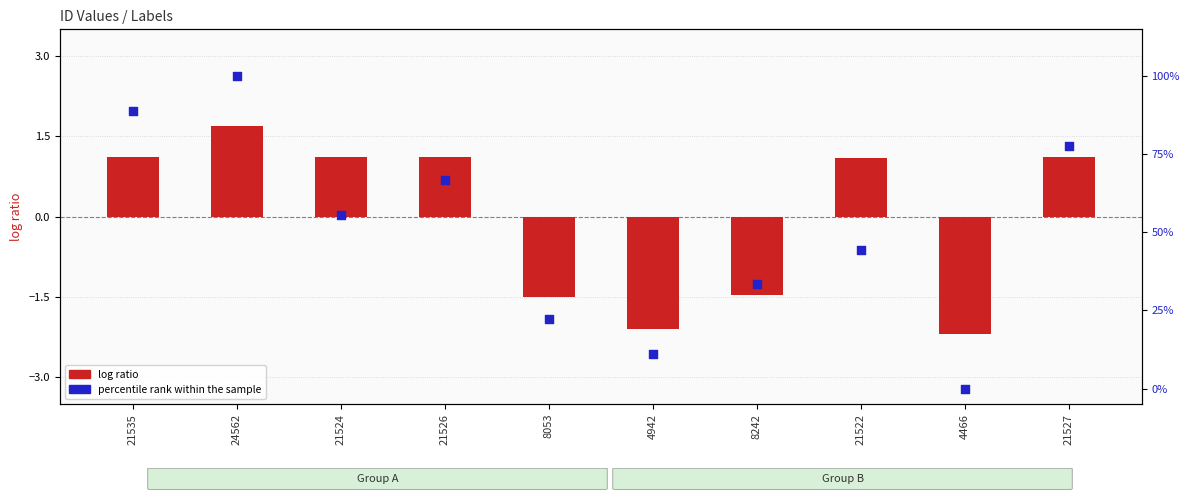

What are all the series names shown in the legend?

log ratio, percentile rank within the sample